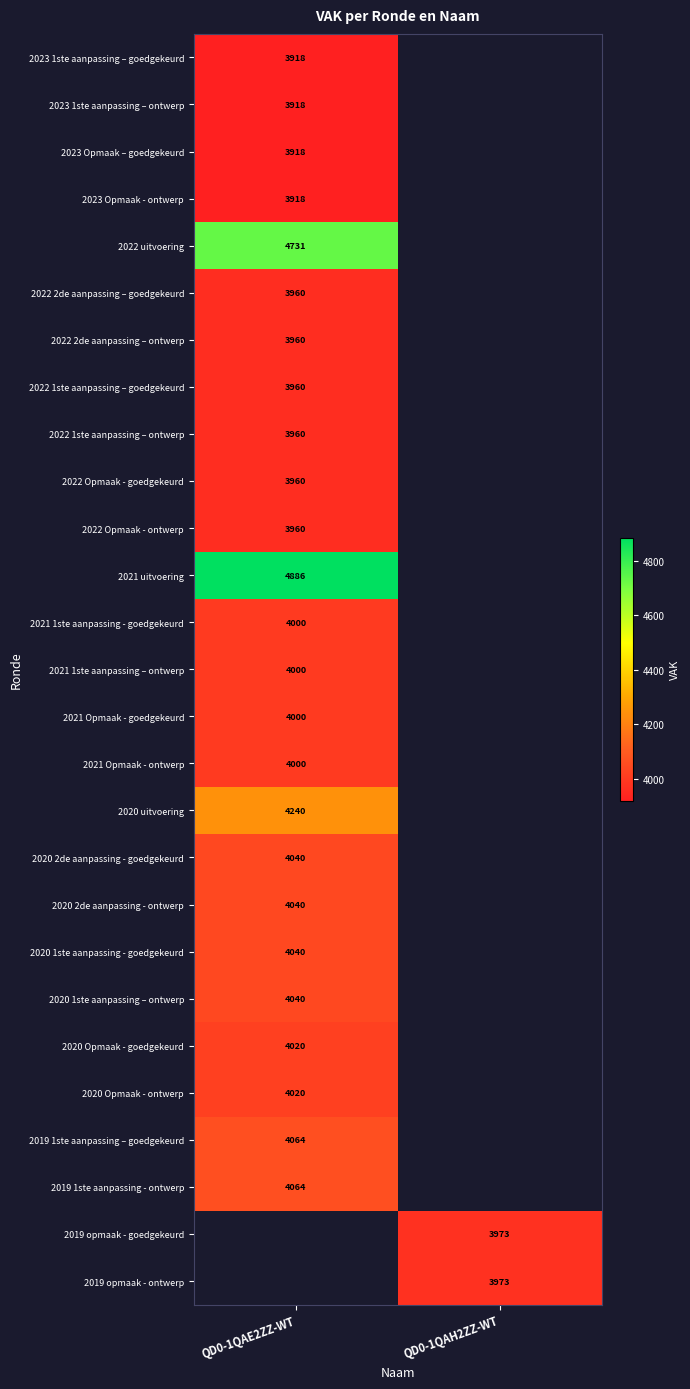

Is it true that 2019 opmaak - ontwerp equals 1373.7 at QD0-1QAH2ZZ-WT?

False